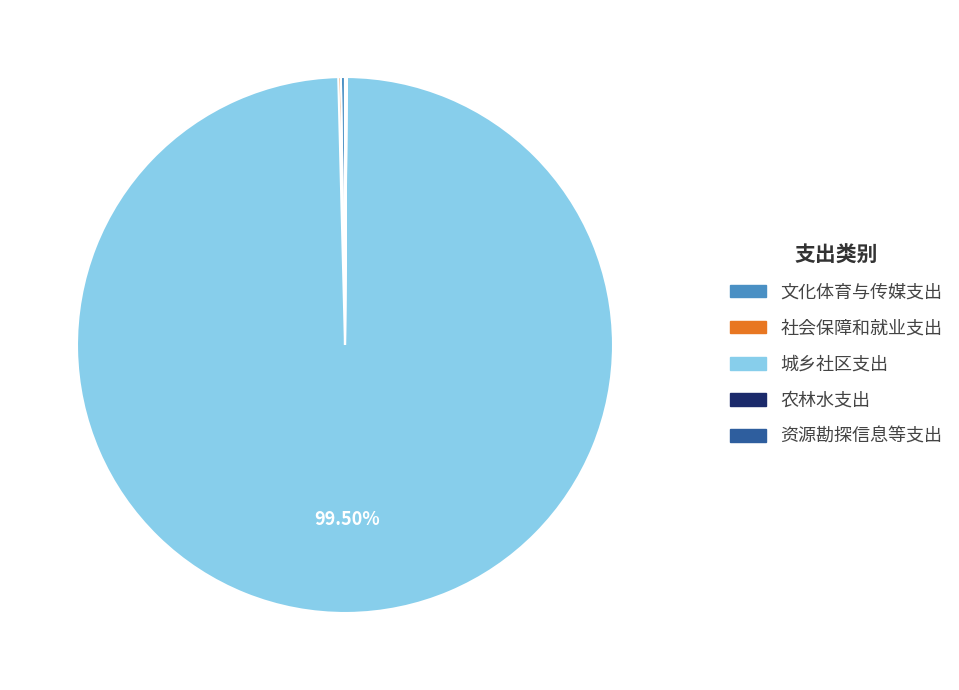

What is the largest slice in the pie chart?

城乡社区支出